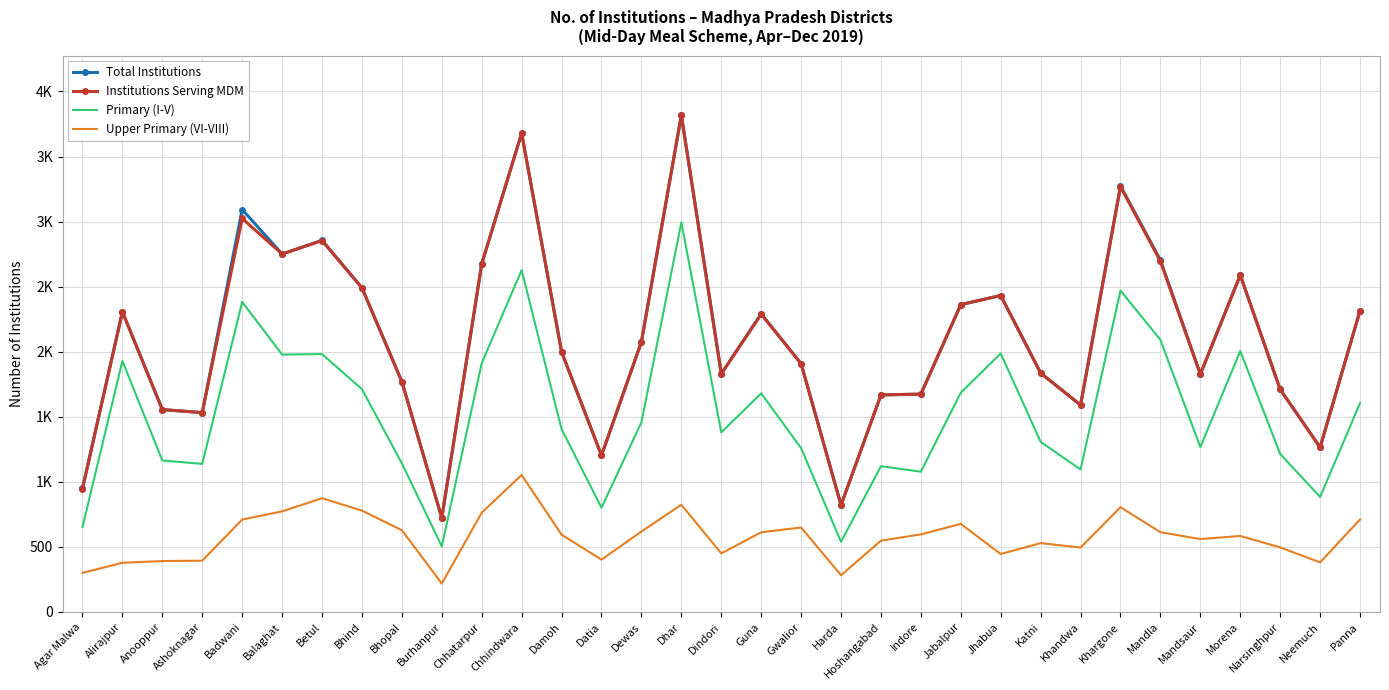

What is the total value across all series at Guna?

6872